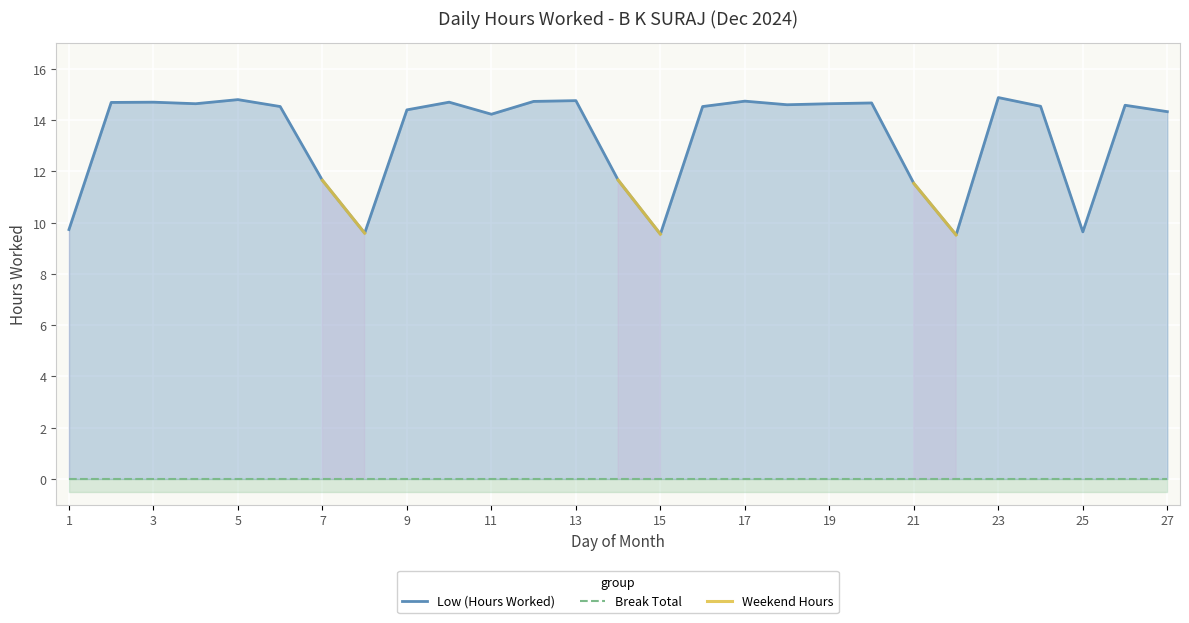

True or false: Weekend Hours and Low (Hours Worked) intersect in this chart.

False